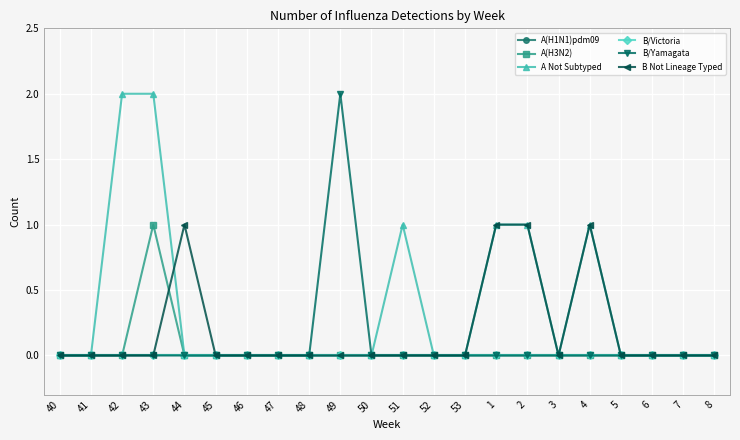

Is this an area chart (filled region under the line)?

No